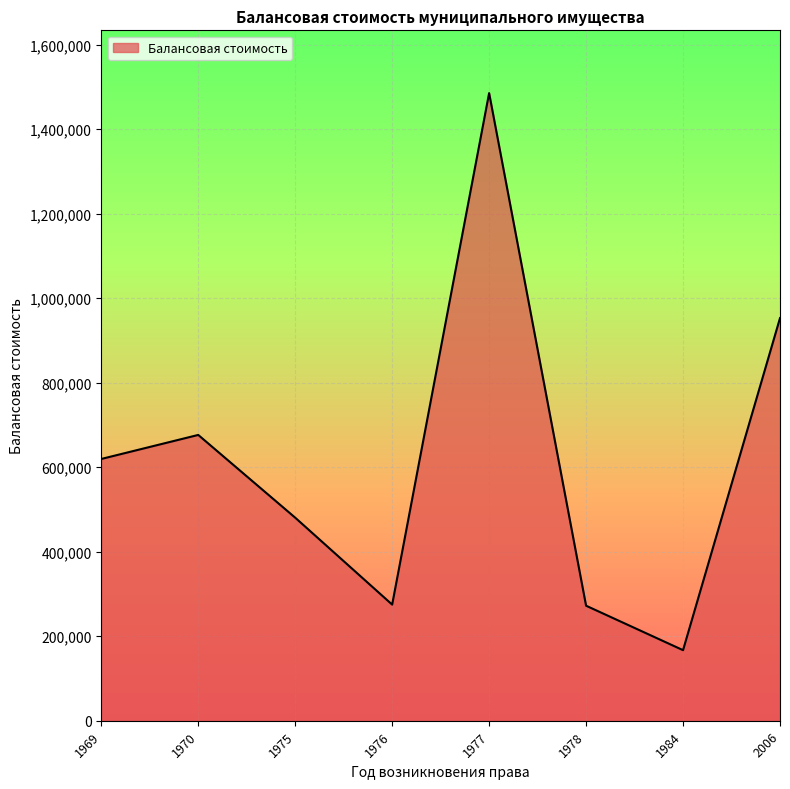

What is the approximate value at 1969?

619519.9